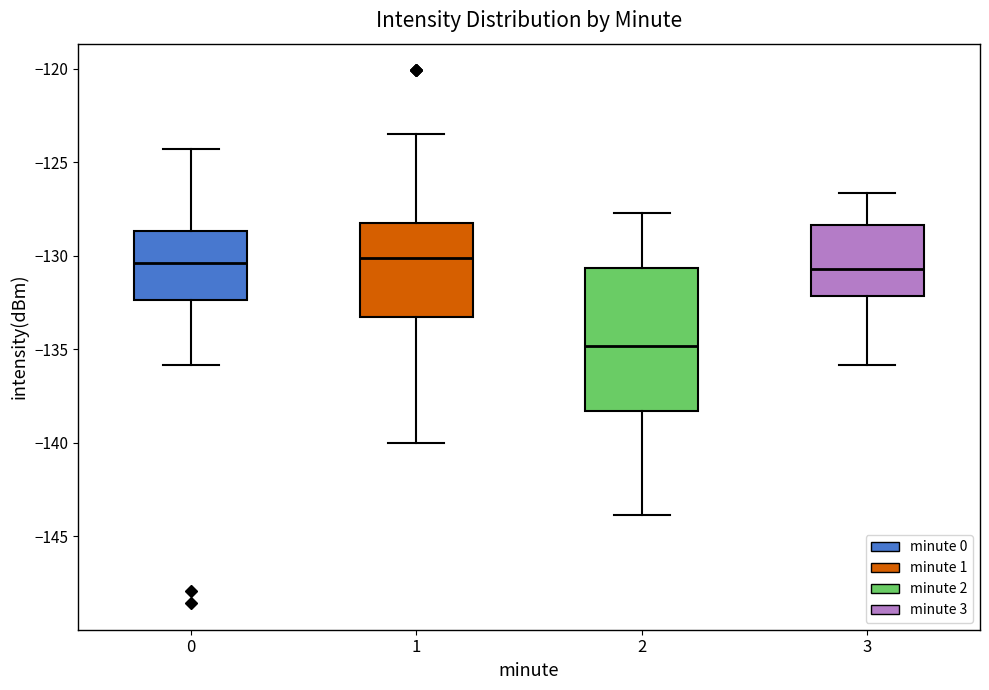

Reading left to right, read every box against the y-axis: the position of its median line, the range the box covers, and the ends of its whiskers. The values are not printed on the chart, so give them approximately, as read against the axis.

0: median -130.5, box -132.5 to -128.5, whiskers -136.0 to -124.5
1: median -130.0, box -133.5 to -128.5, whiskers -140.0 to -123.5
2: median -135.0, box -138.5 to -130.5, whiskers -144.0 to -127.5
3: median -130.5, box -132.0 to -128.5, whiskers -136.0 to -126.5